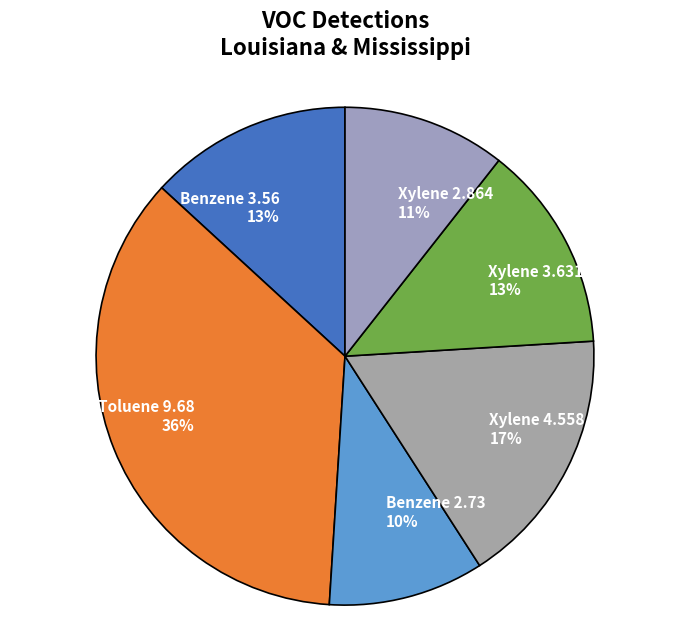

To the nearest percent, what is the combined percentage of Xylene 4.558 and Xylene 3.631?

30%